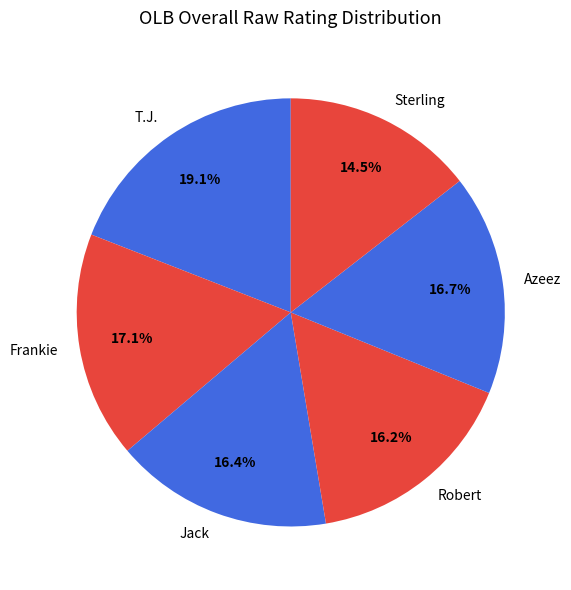

To the nearest percent, what is the combined percentage of Robert and Frankie?

33%